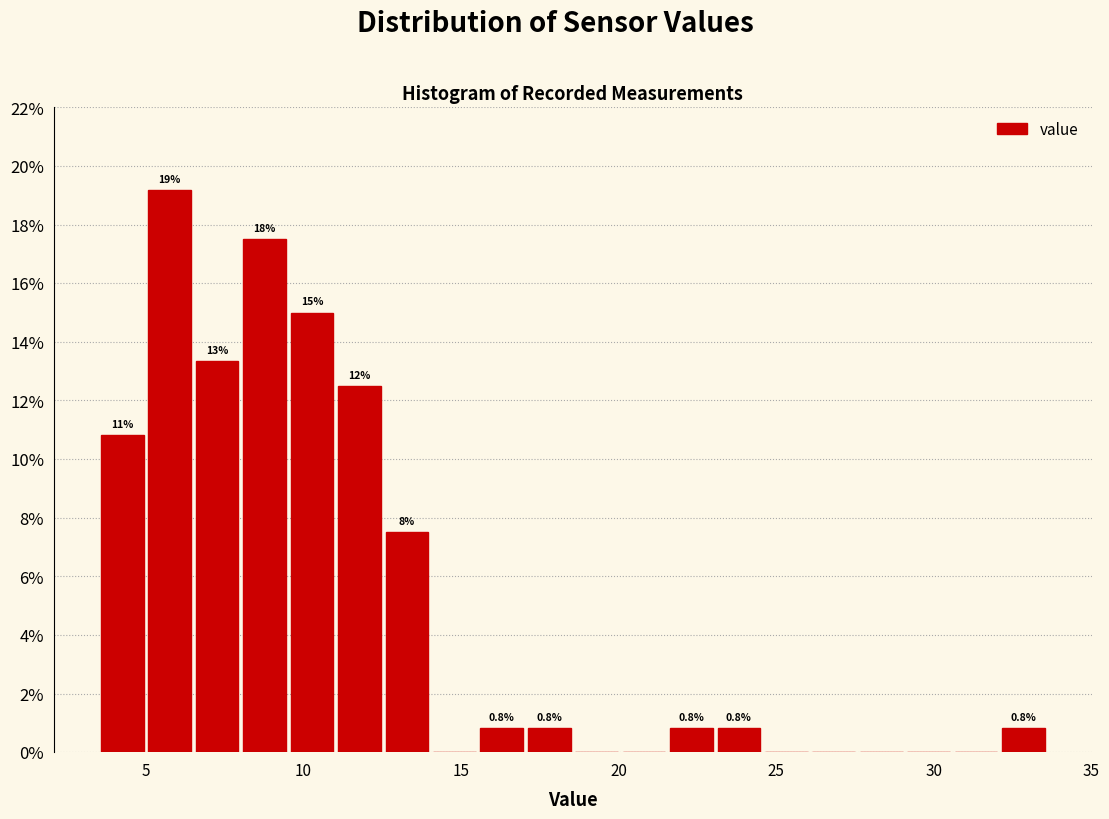

Around what value on the x-axis is the tallest bar? Give the approximate position of its centre, as read against the axis.

6.0